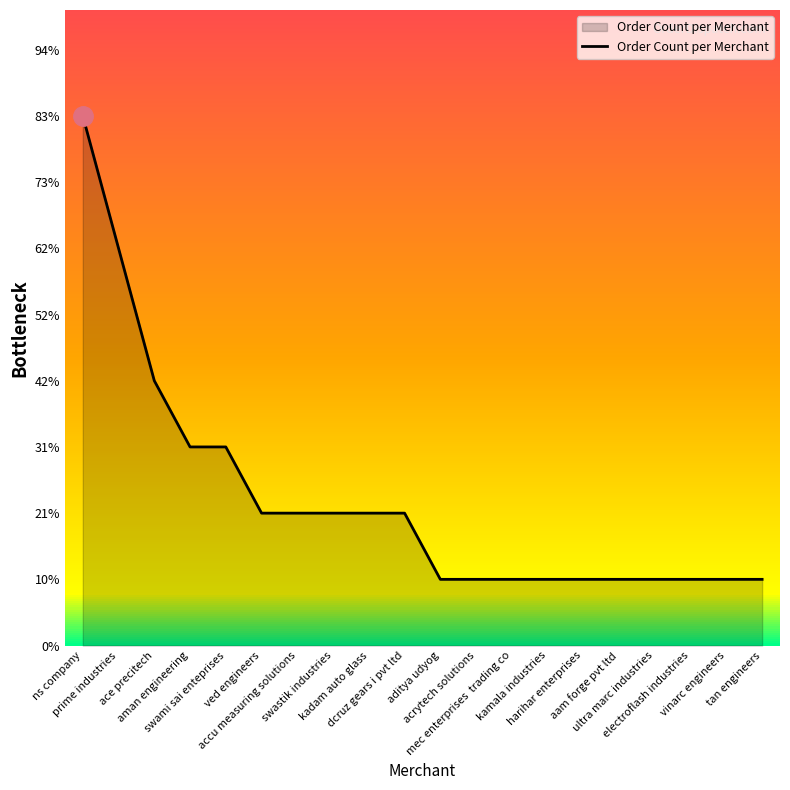

What is the sum of the values at aam forge pvt ltd and aman engineering?

4